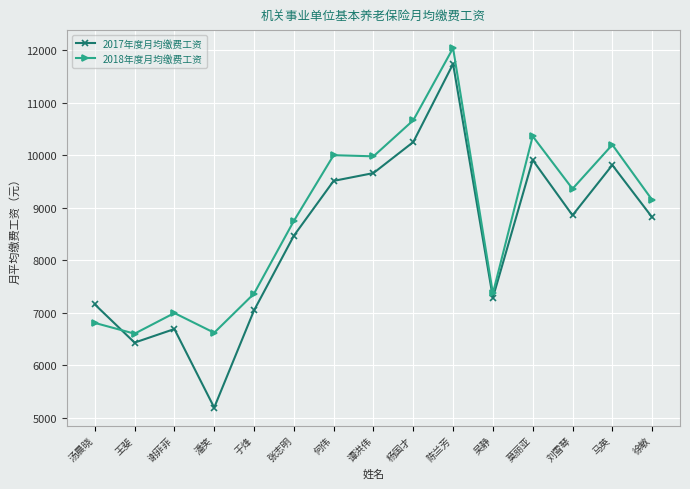

What is the label of the 12th point from the right?

潘笑